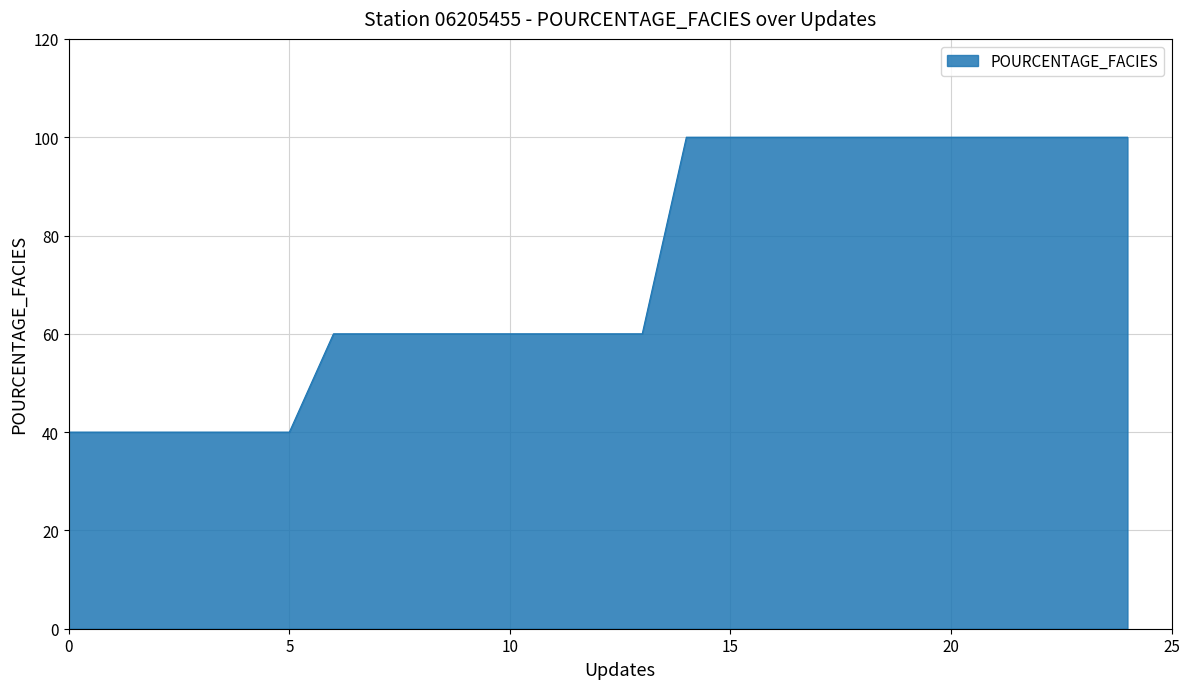

What is the maximum value shown in the chart?

100